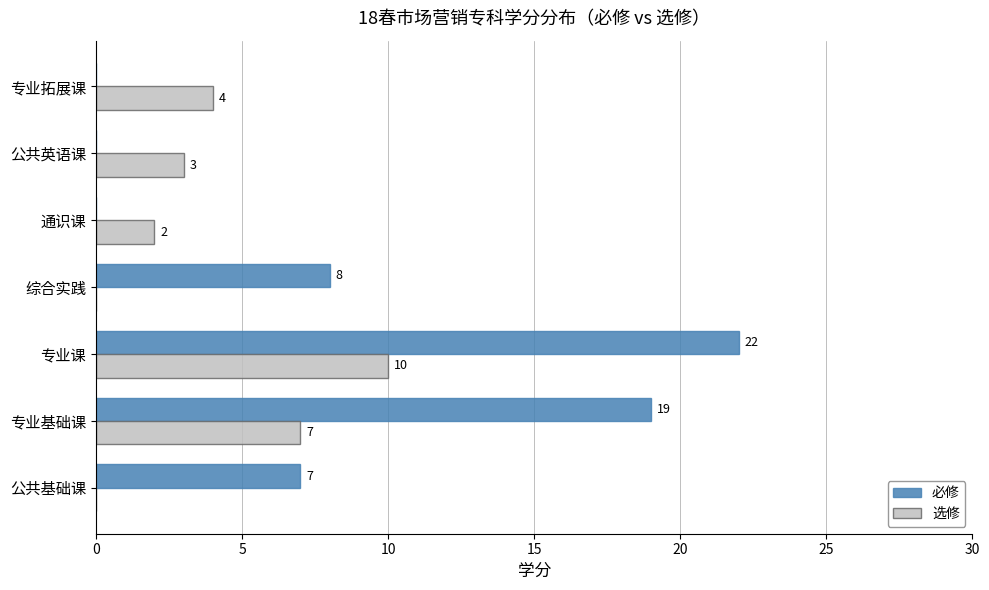

Which category has the highest value across all series?

专业课